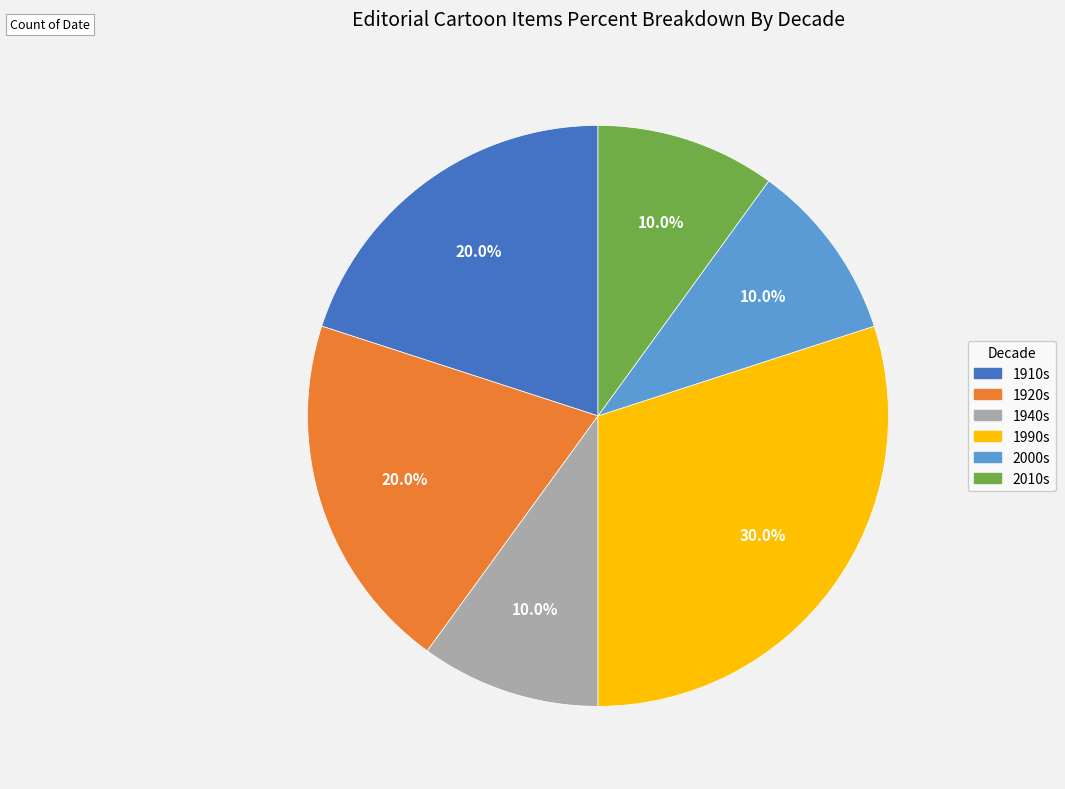

Does any single category account for the majority?

No